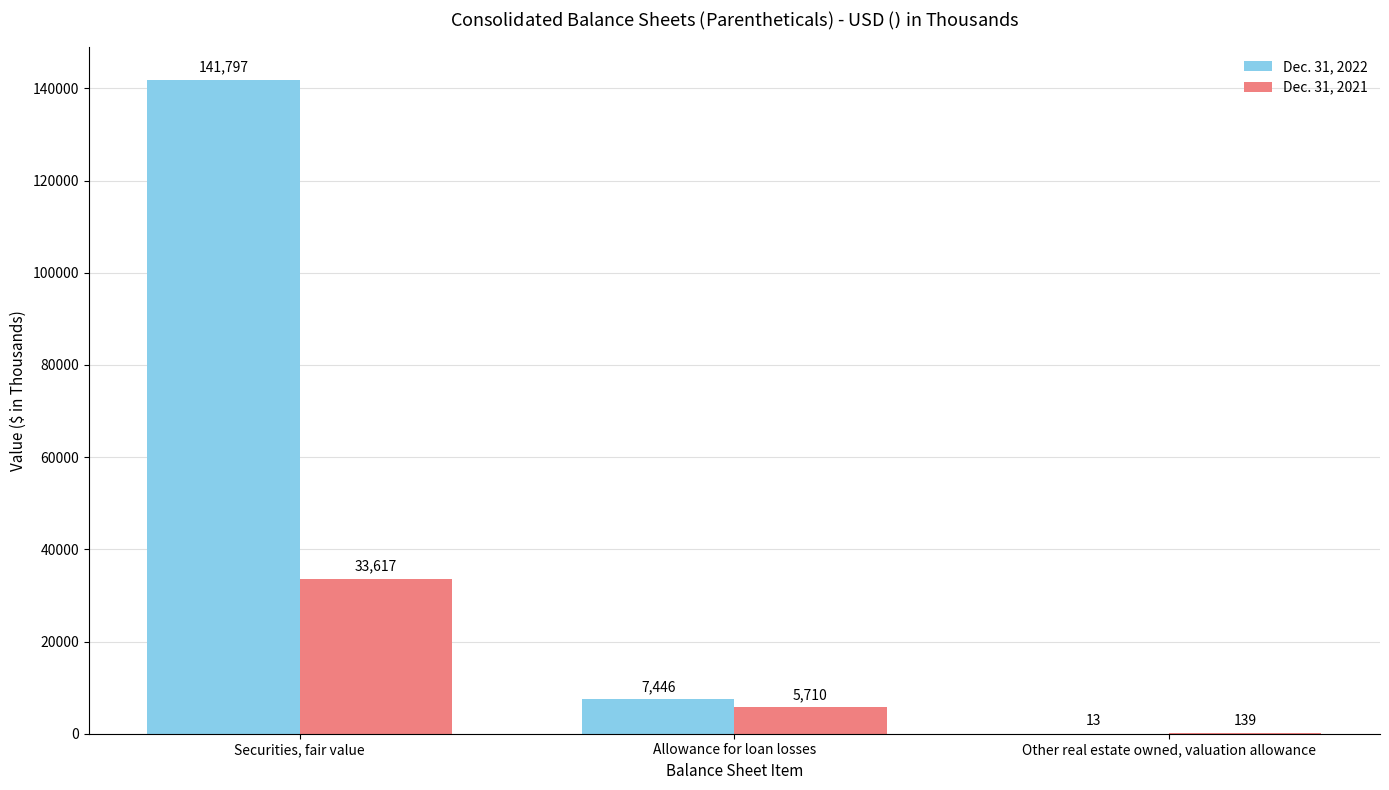

What is the sum of all Dec. 31, 2021 values?

39466